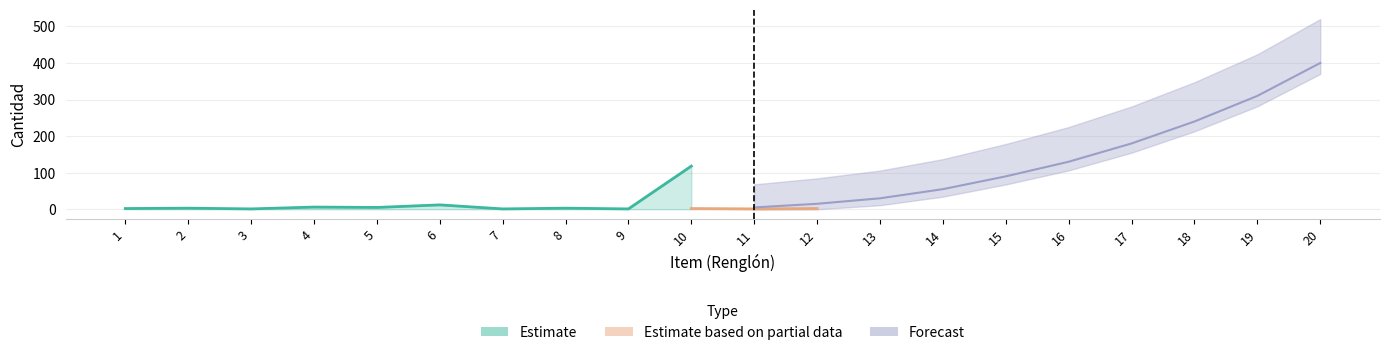

The Forecast series shows 7 at 11. True or false?

False